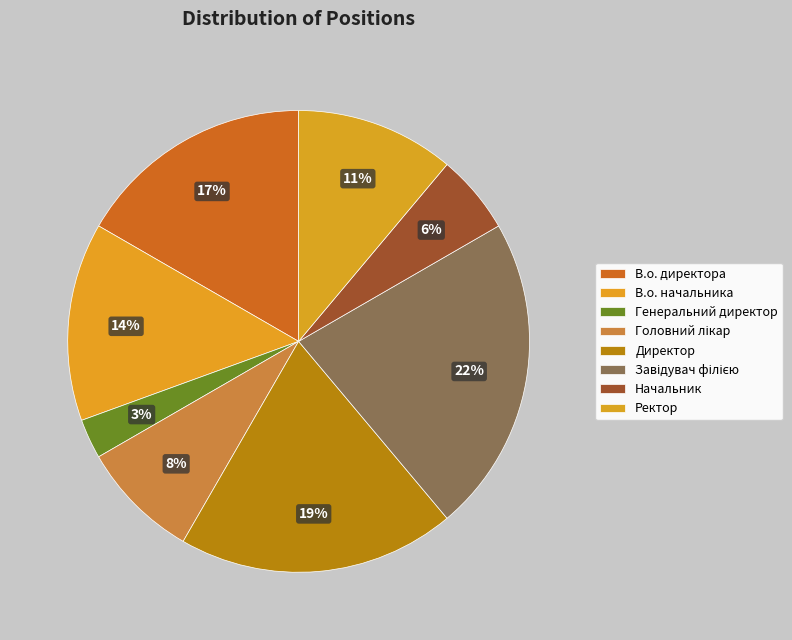

True or false: В.о. начальника accounts for 2% of the total.

False